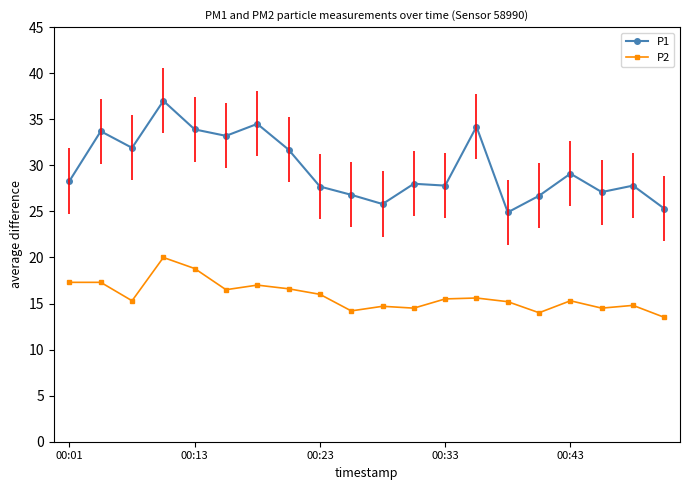

What is the value of the P1 point at the 9th from the left?

27.7